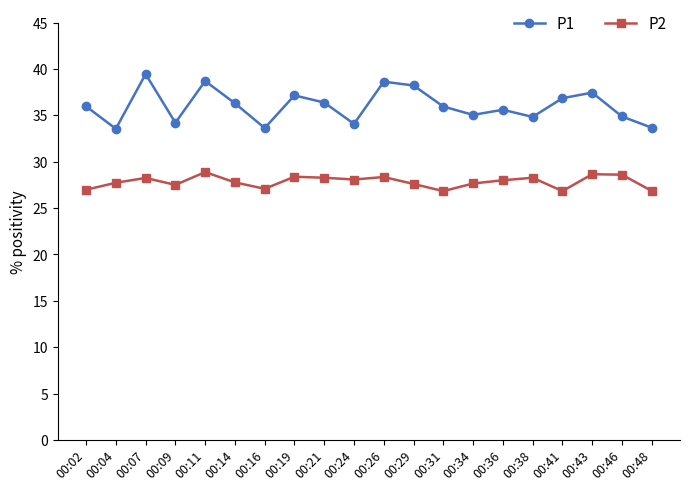

At which category does P2 reach its first local valley?

00:09